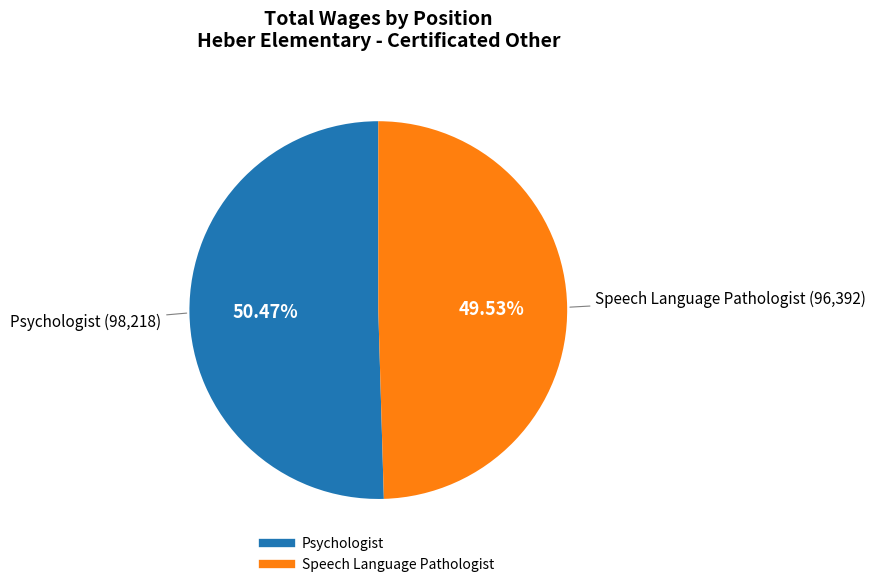

To the nearest percent, what percentage of the pie is Psychologist?

50%